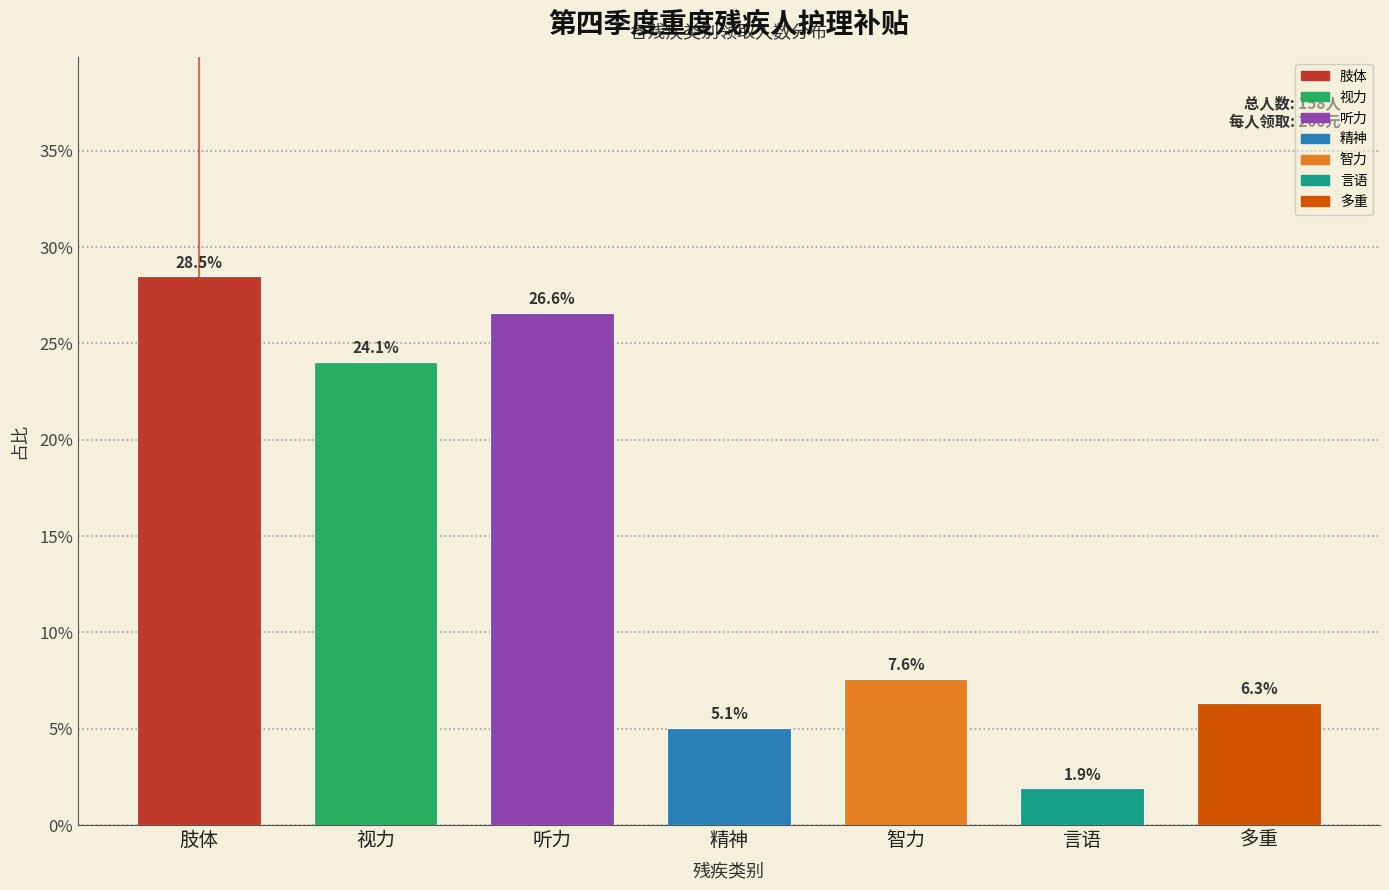

Reading left to right, list all the values displayed in this chart.

28.5	24.1	26.6	5.1	7.6	1.9	6.3